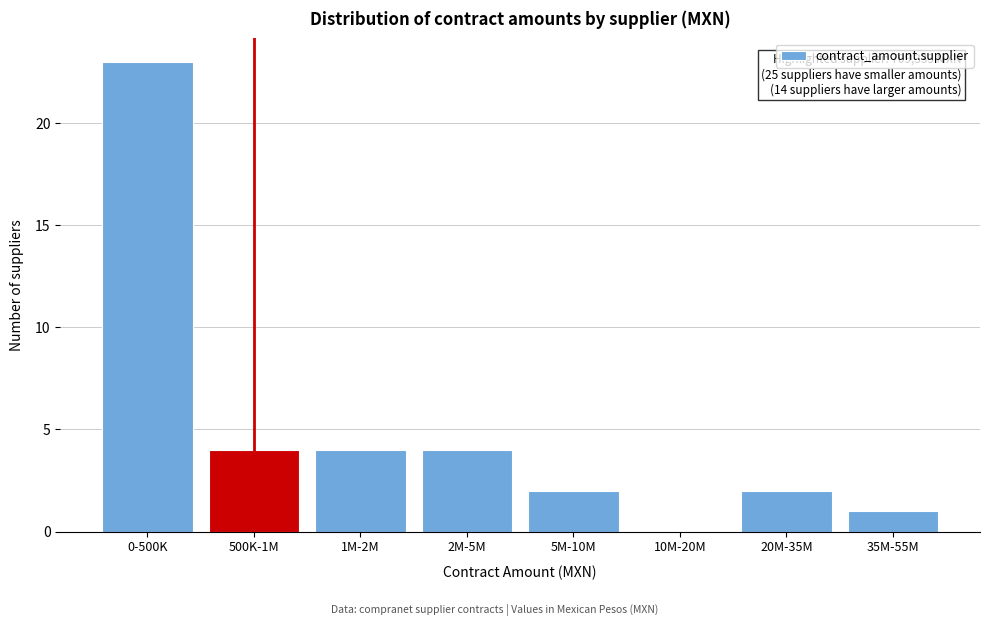

Reading left to right, transcribe all the data shown in this chart.

0-500K=23	500K-1M=4	1M-2M=4	2M-5M=4	5M-10M=2	10M-20M=0	20M-35M=2	35M-55M=1